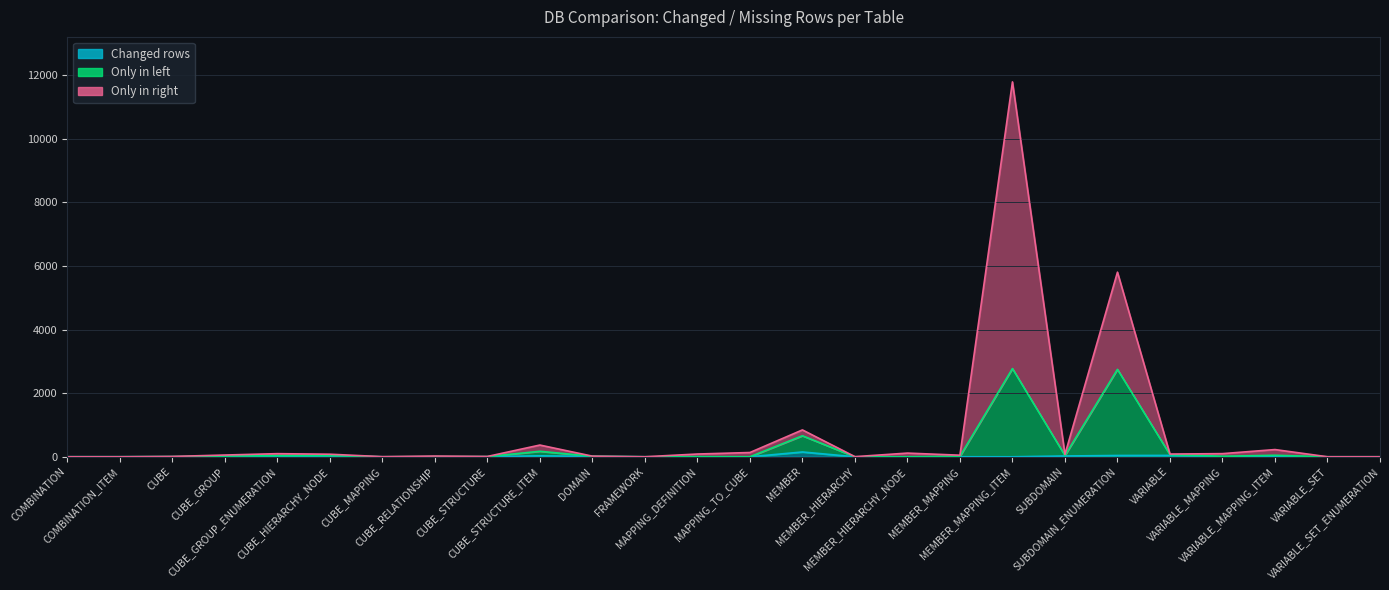

At which label does Only in left reach its minimum?

CUBE_MAPPING